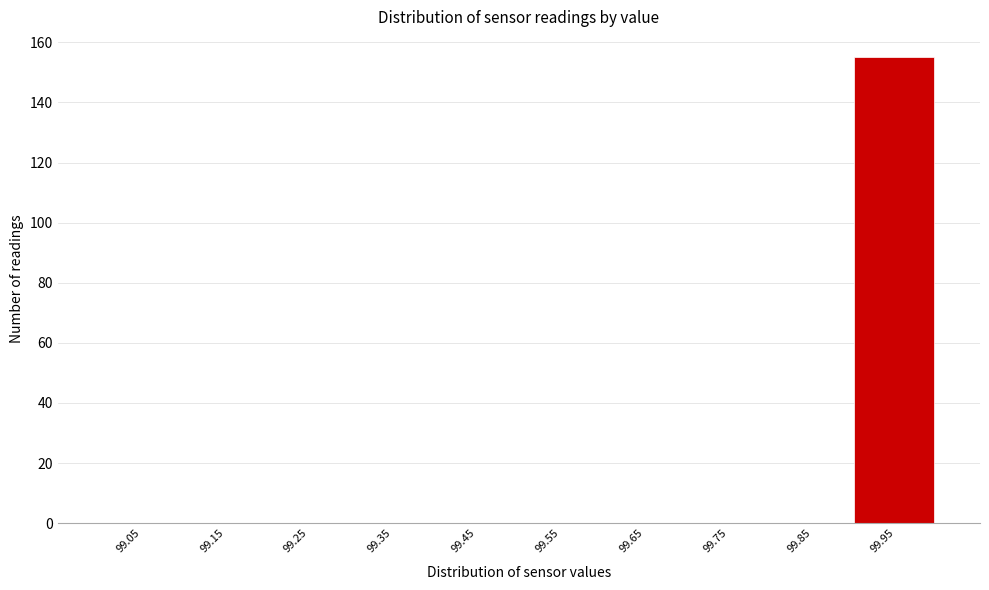

Reading left to right, list every bar in this chart as the range it spans on the x-axis followed by its height. The values are not printed on the chart, so give them approximately, as read against the axis.

99.0 to 99.1: 0
99.1 to 99.2: 0
99.2 to 99.3: 0
99.3 to 99.4: 0
99.4 to 99.5: 0
99.5 to 99.6: 0
99.6 to 99.7: 0
99.7 to 99.8: 0
99.8 to 99.9: 0
99.9 to 100.0: 156